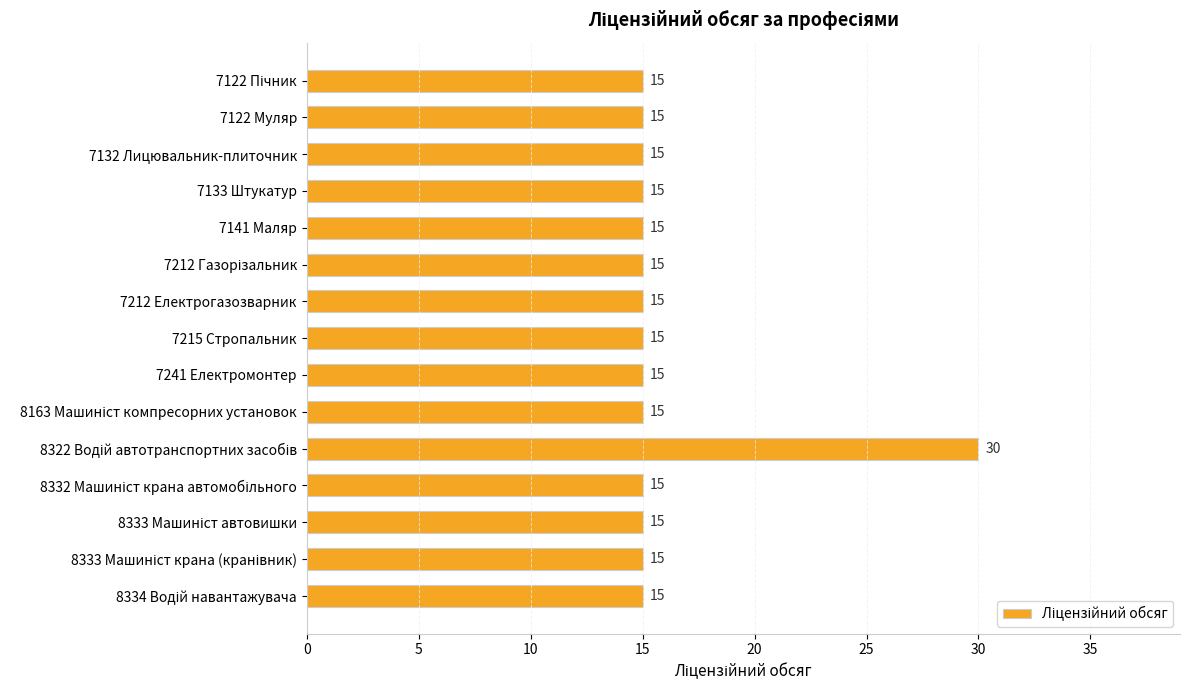

How many categories are shown in the chart?

15